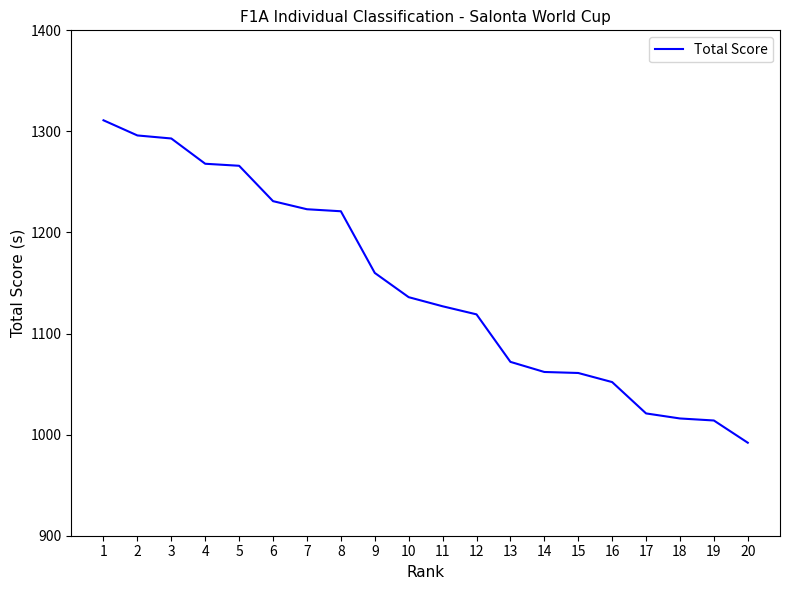

What is the average value?

1147